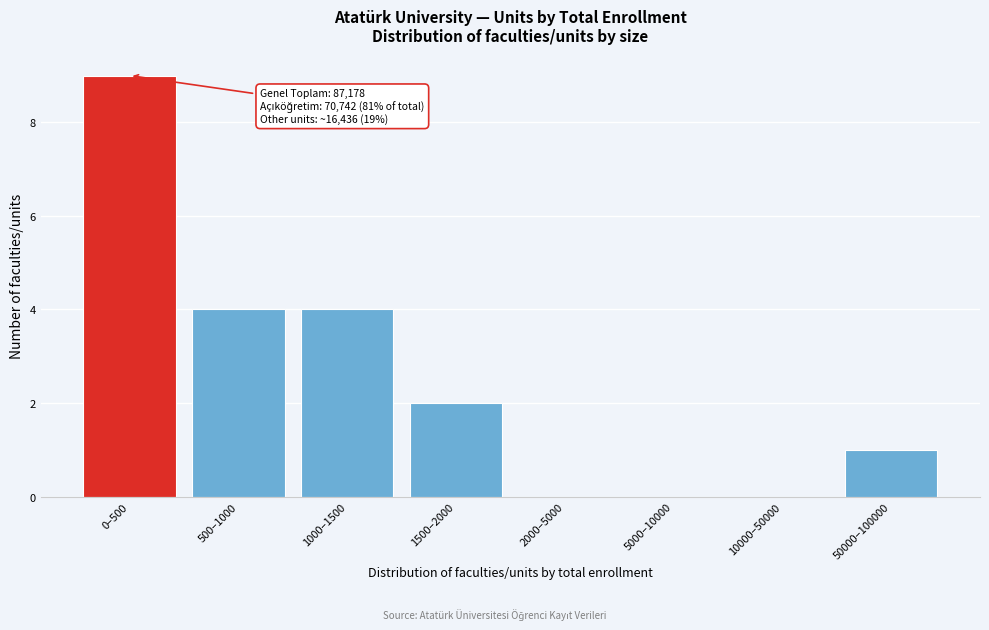

Reading left to right, list all the values displayed in this chart.

0–500=9	500–1000=4	1000–1500=4	1500–2000=2	2000–5000=0	5000–10000=0	10000–50000=0	50000–100000=1